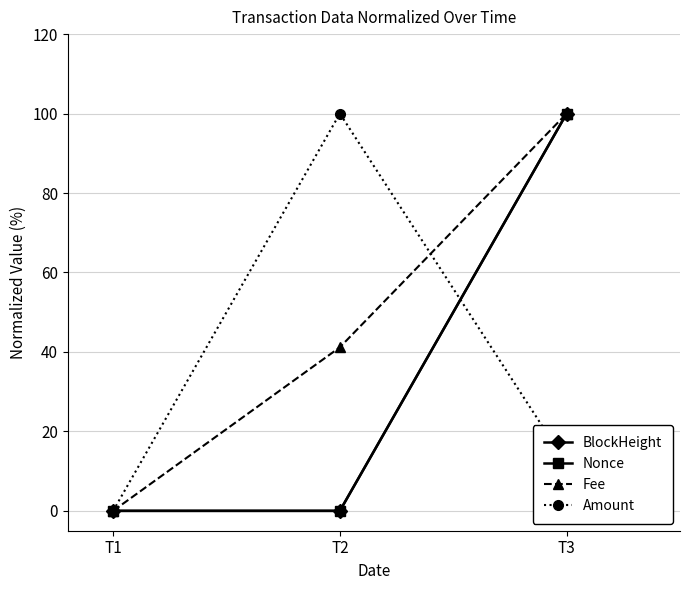

What is the value of the Fee point at the 2nd from the left?

41.2